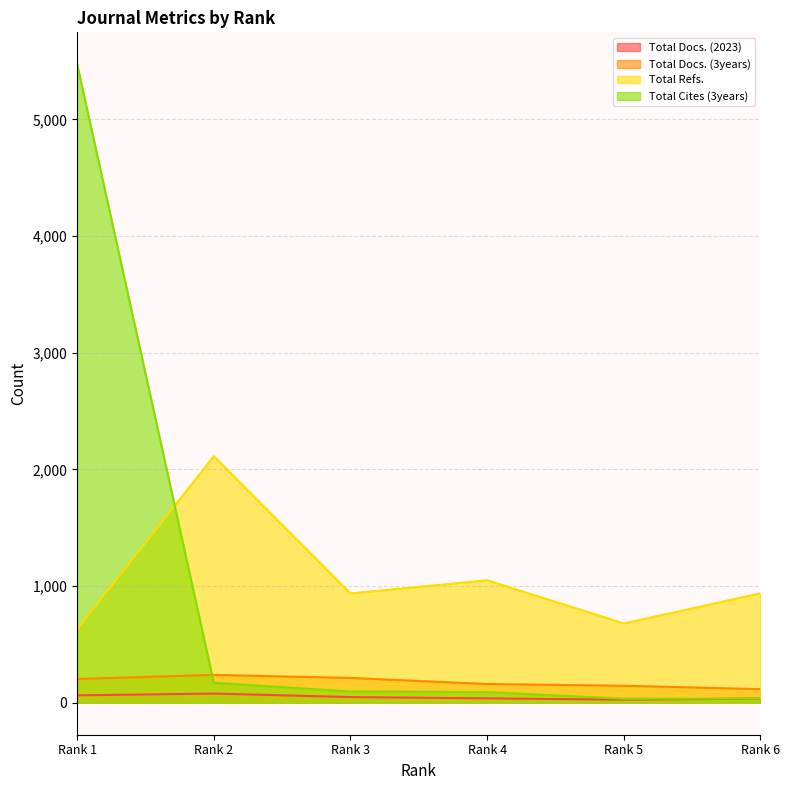

What value does the Total Refs. series have at Rank 3, to the nearest 50?

950